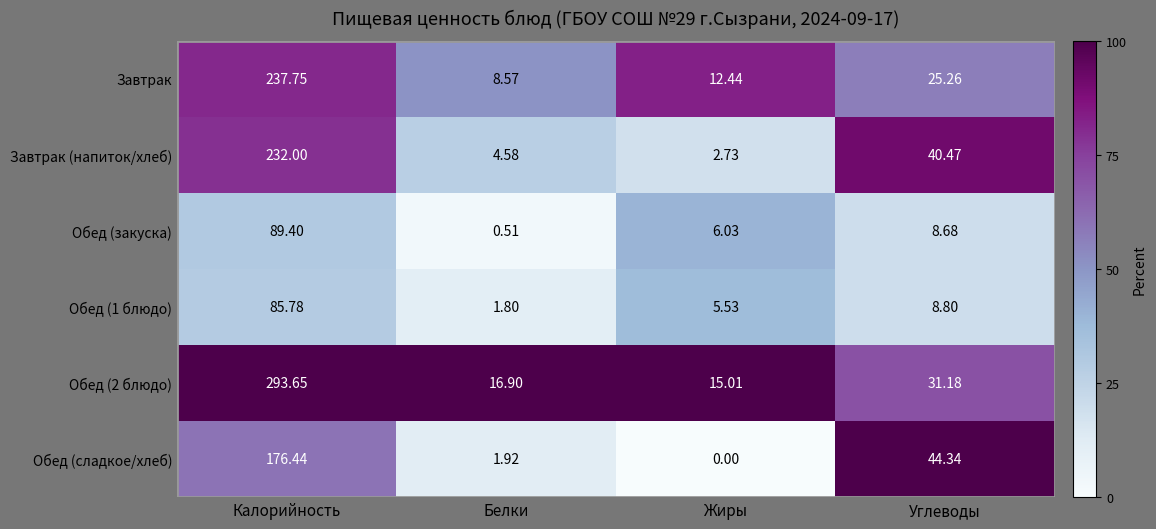

Where does the Обед (1 блюдо) series first go above 8?

Калорийность